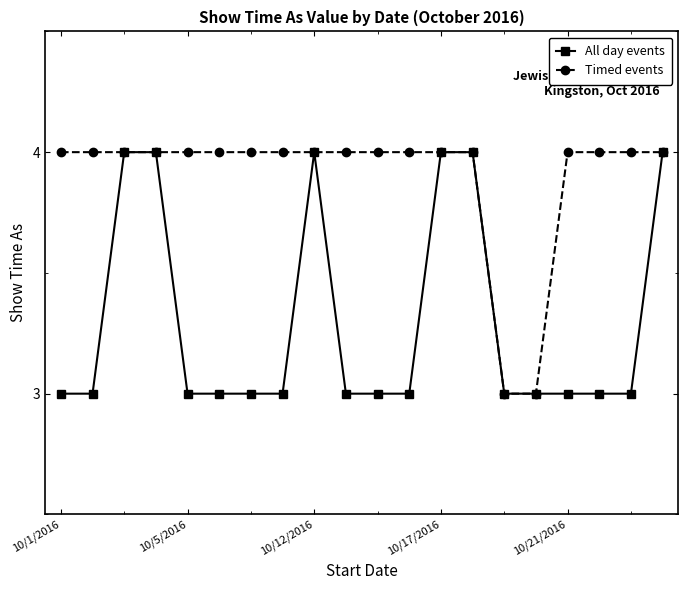

What is the value of the All day events point at the 8th from the left?

3